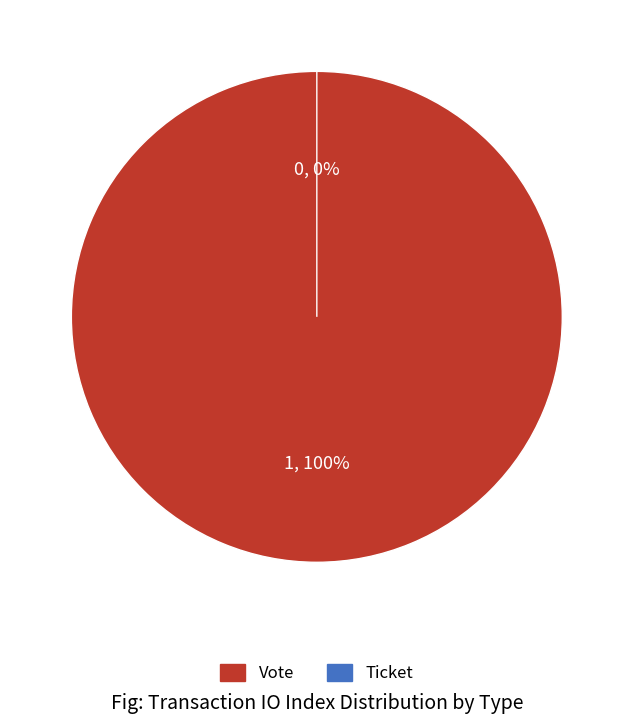

True or false: Ticket accounts for 0% of the total.

True